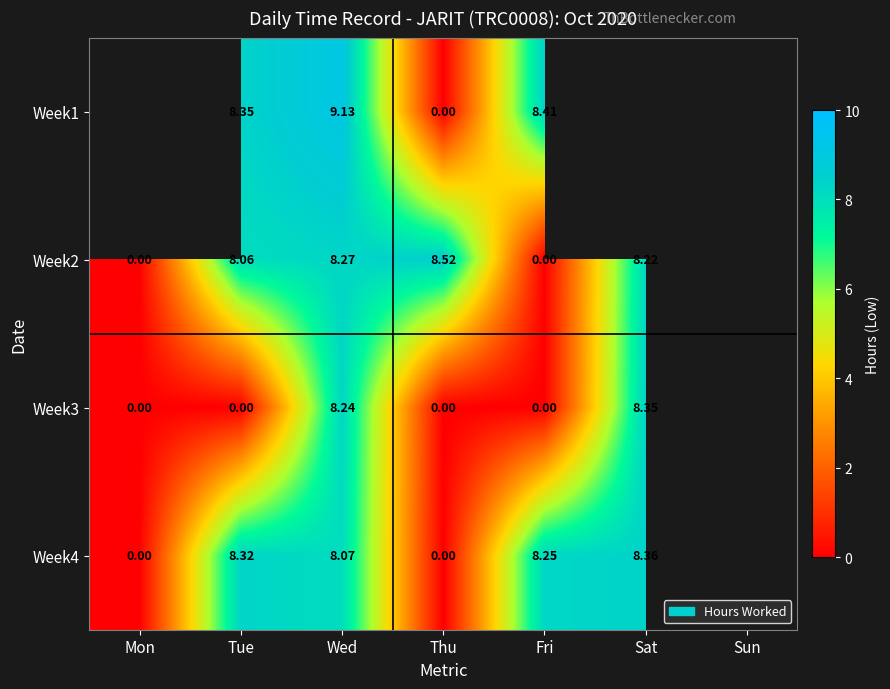

Is the value of Week4 at Fri greater than the value of Week1 at Tue?

No